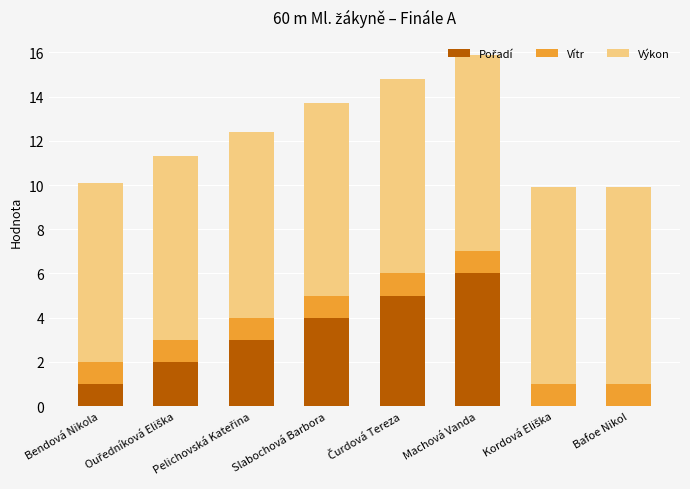

At which category is the sum across all series the highest?

Machová Vanda